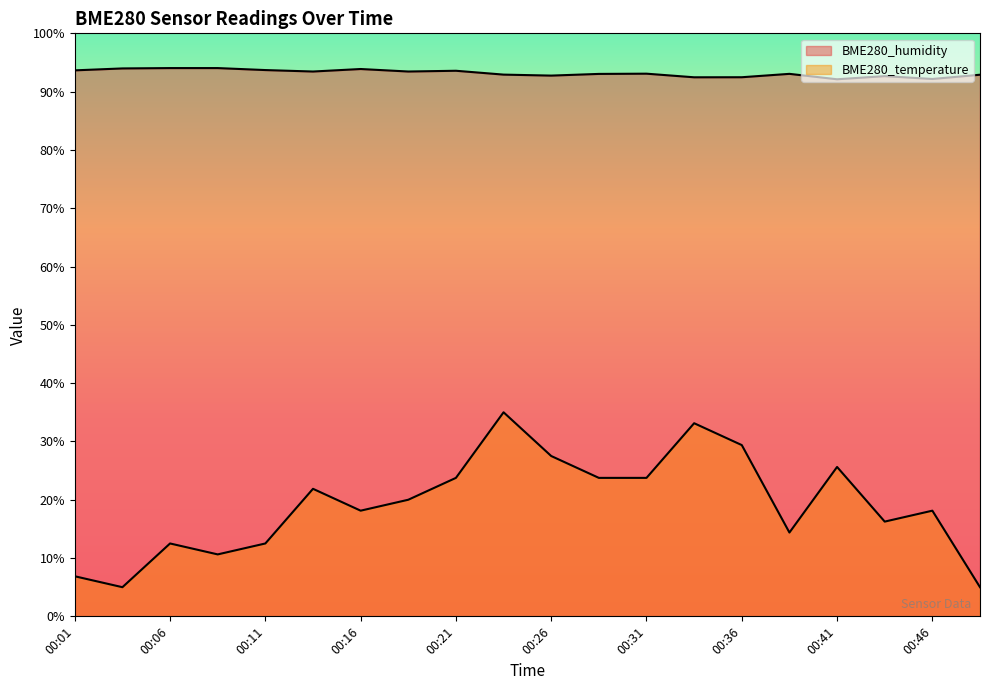

The BME280_temperature series shows 23.7 at 00:21. True or false?

True